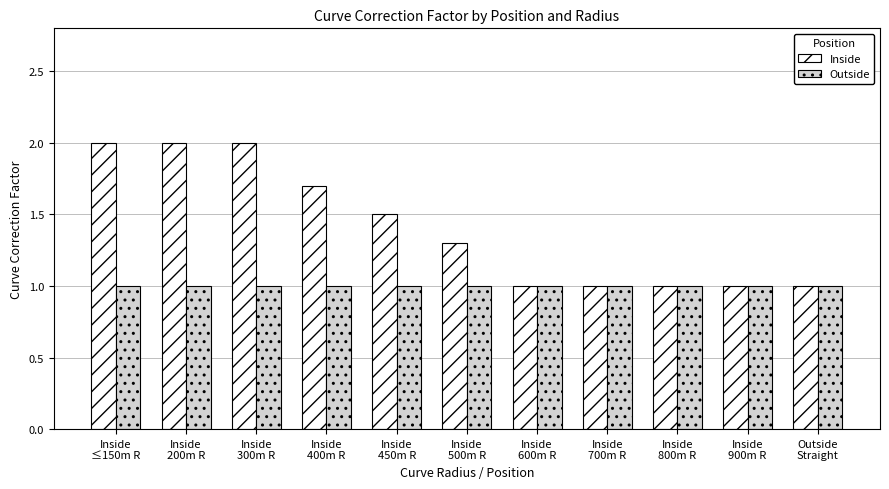

Which series has the widest spread of values?

Inside